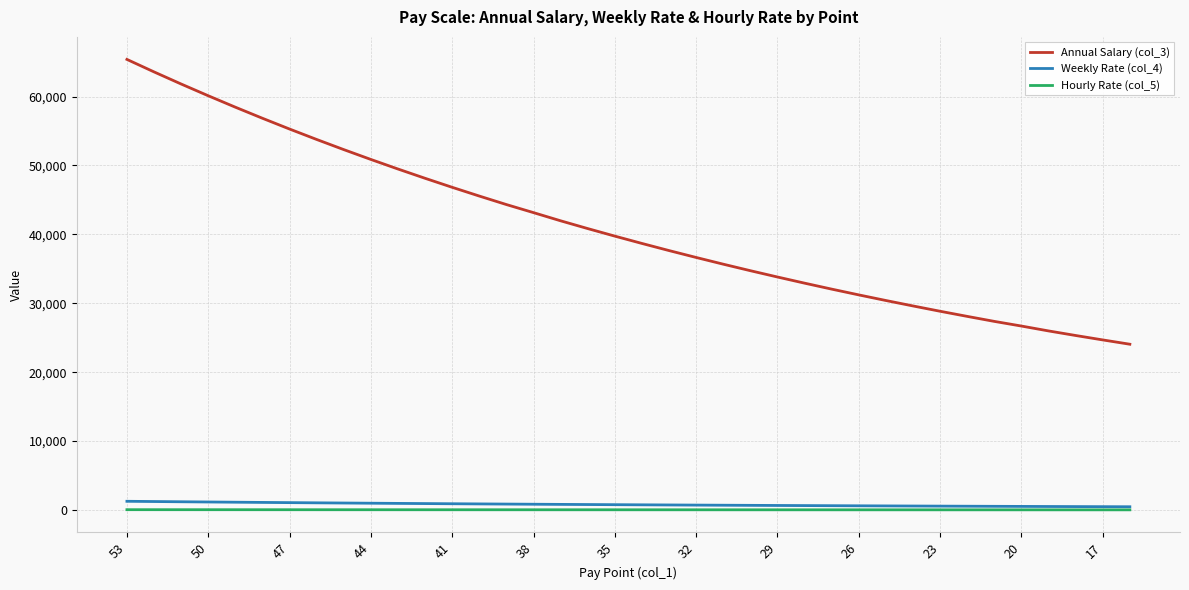

Which series has the largest total across all categories?

Annual Salary (col_3)